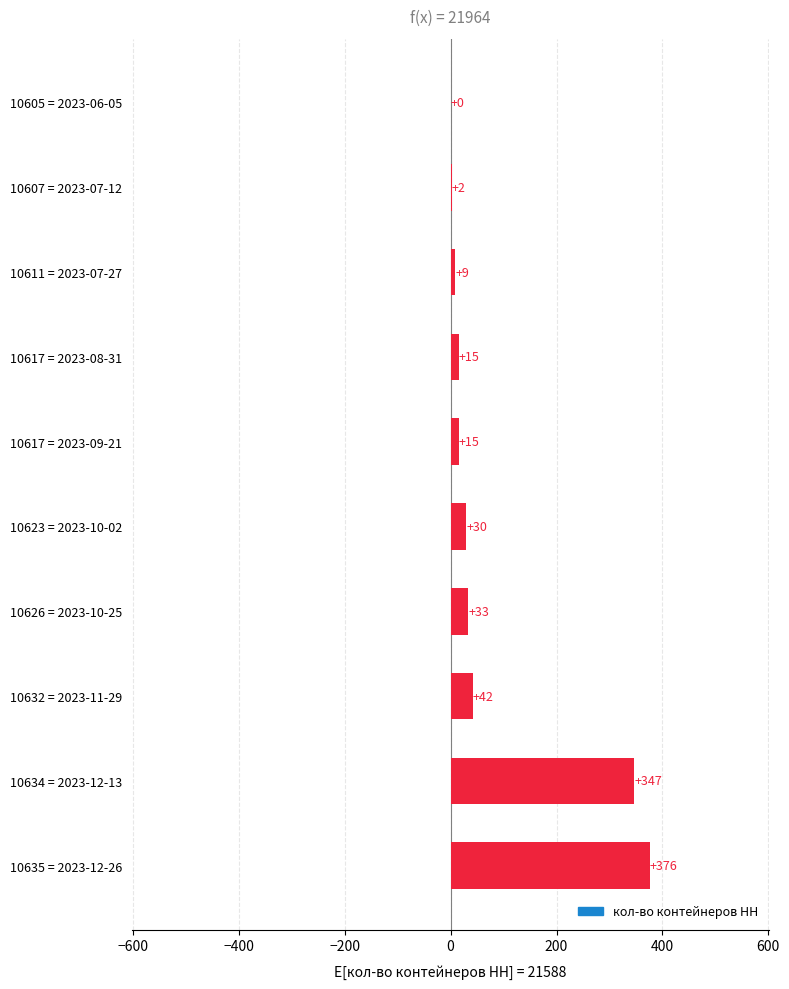

The chart shows a value of 42 at 10632 = 2023-11-29. True or false?

True